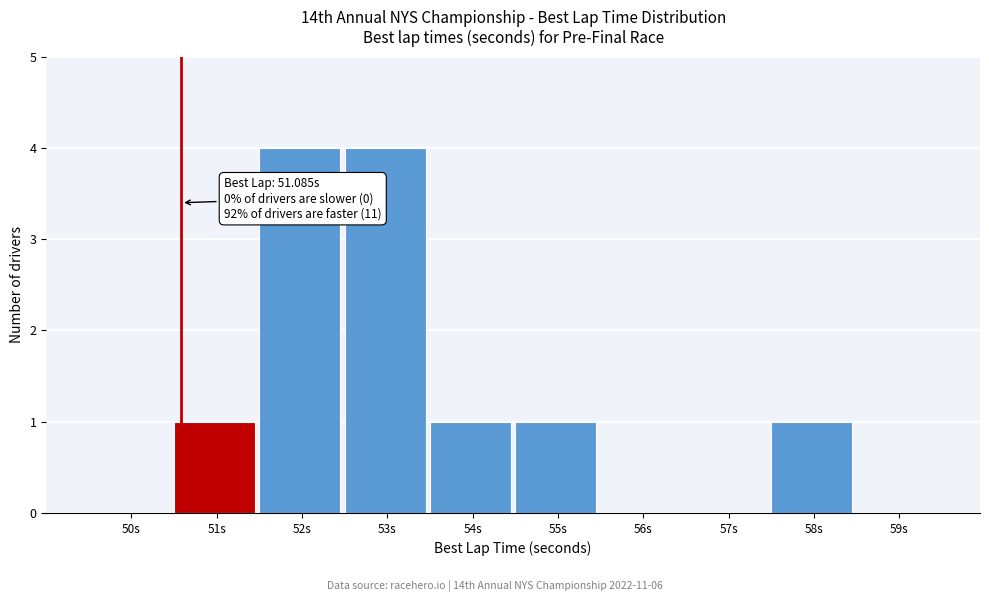

Reading left to right, transcribe all the data shown in this chart.

50s=0	51s=1	52s=4	53s=4	54s=1	55s=1	56s=0	57s=0	58s=1	59s=0